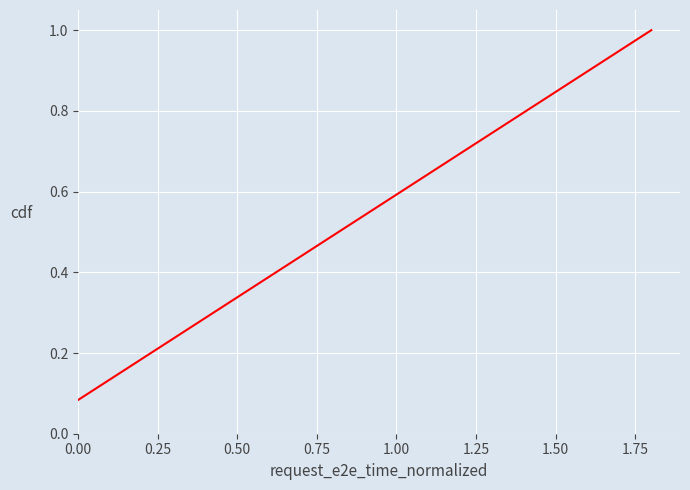

What is the greatest value displayed?

1.0